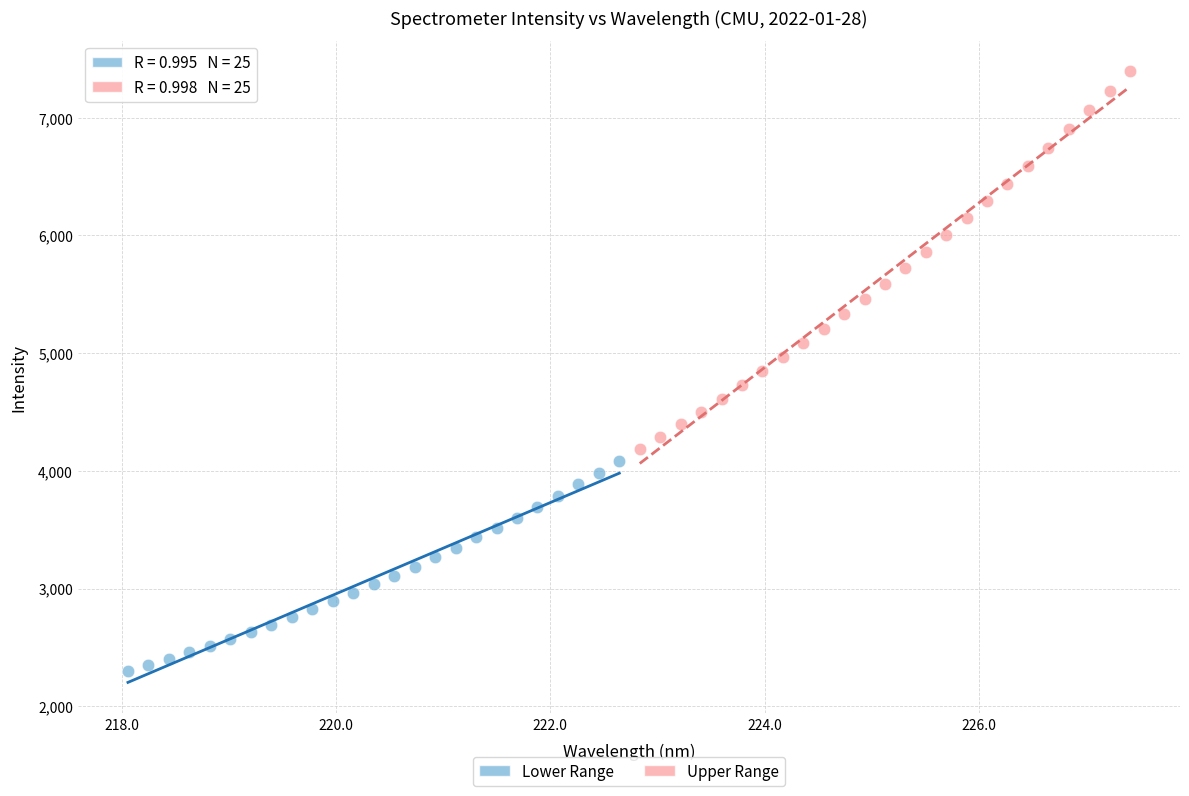

Which series reaches the maximum Y coordinate?

Upper Range